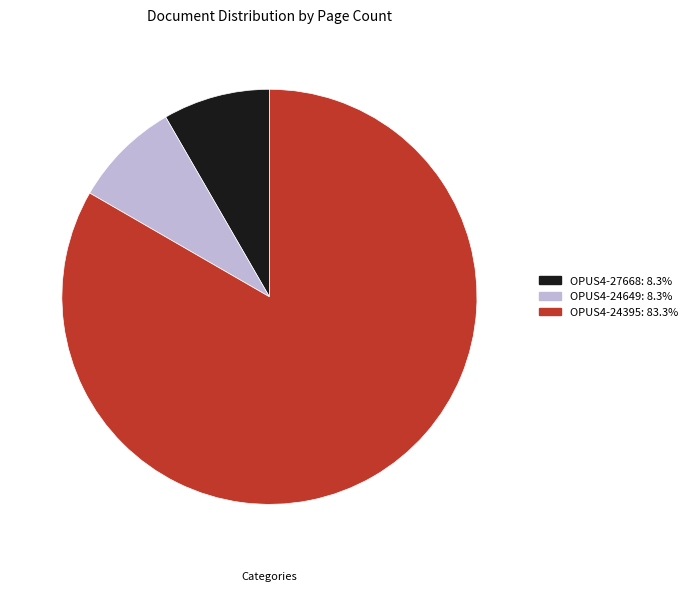

Which slice is the largest?

OPUS4-24395